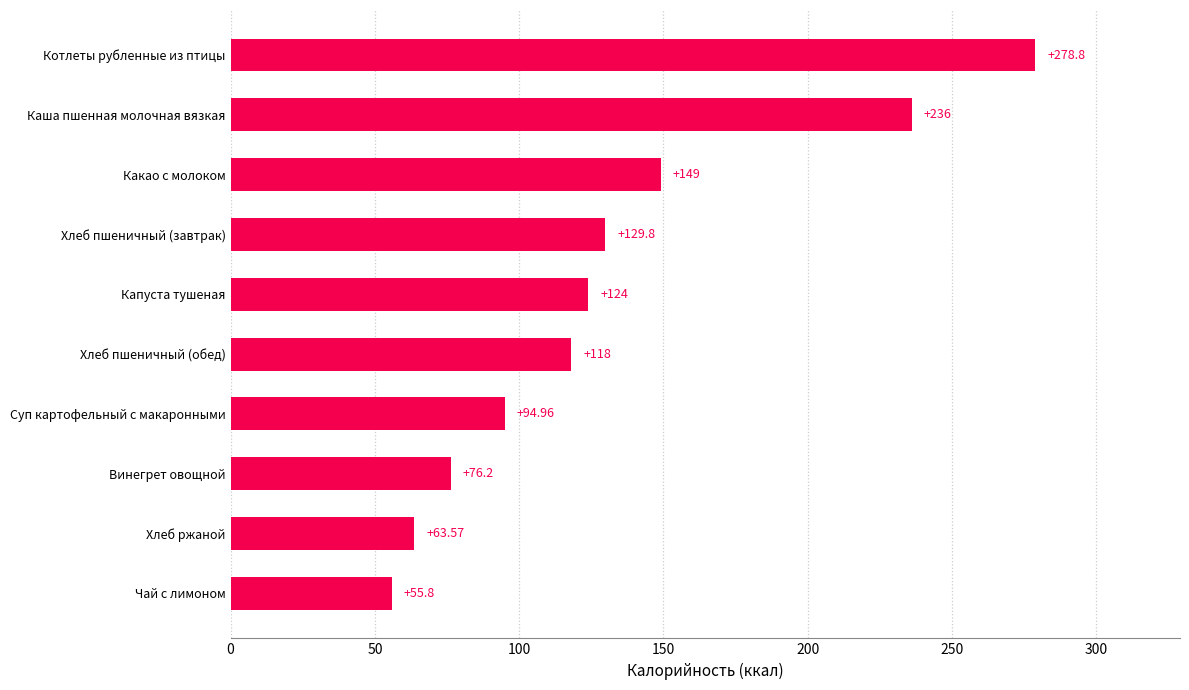

Which has a higher value, Винегрет овощной or Какао с молоком?

Какао с молоком